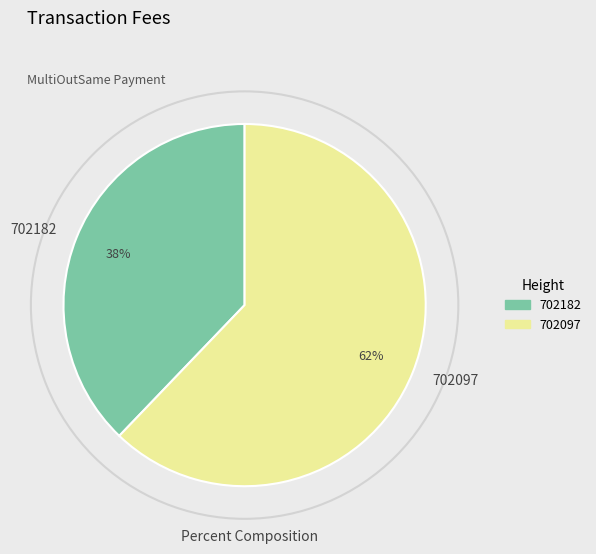

How many segments does this pie chart have?

2